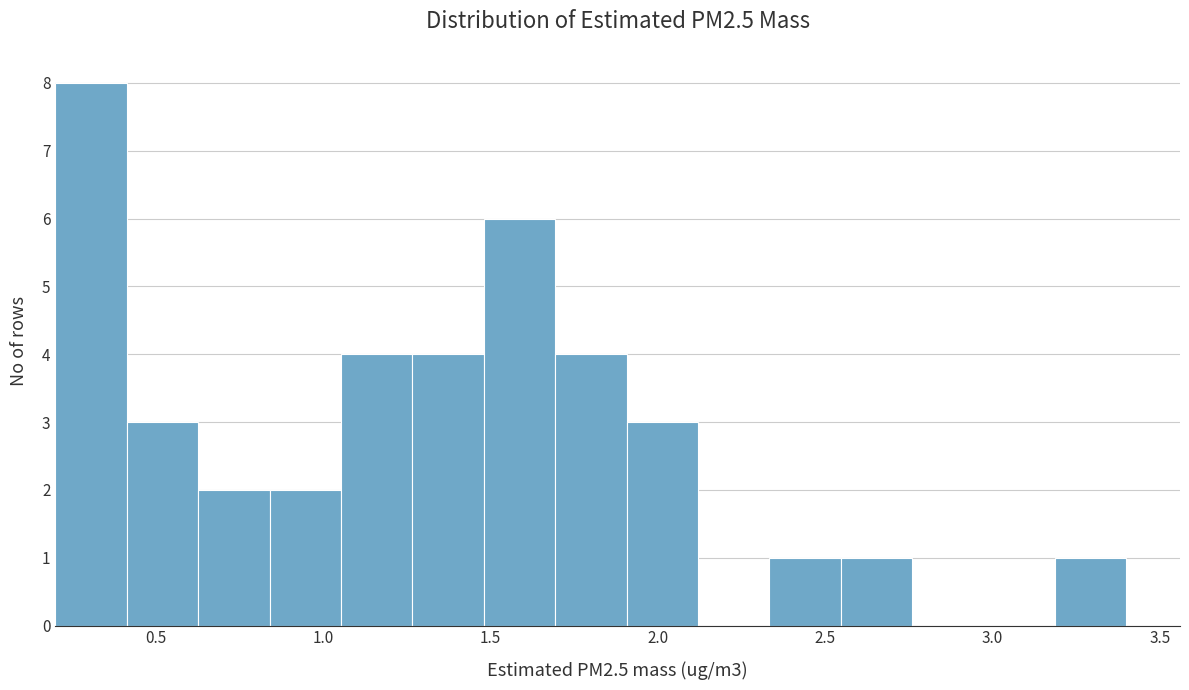

Which range on the x-axis has the tallest bar?

0.20 to 0.40